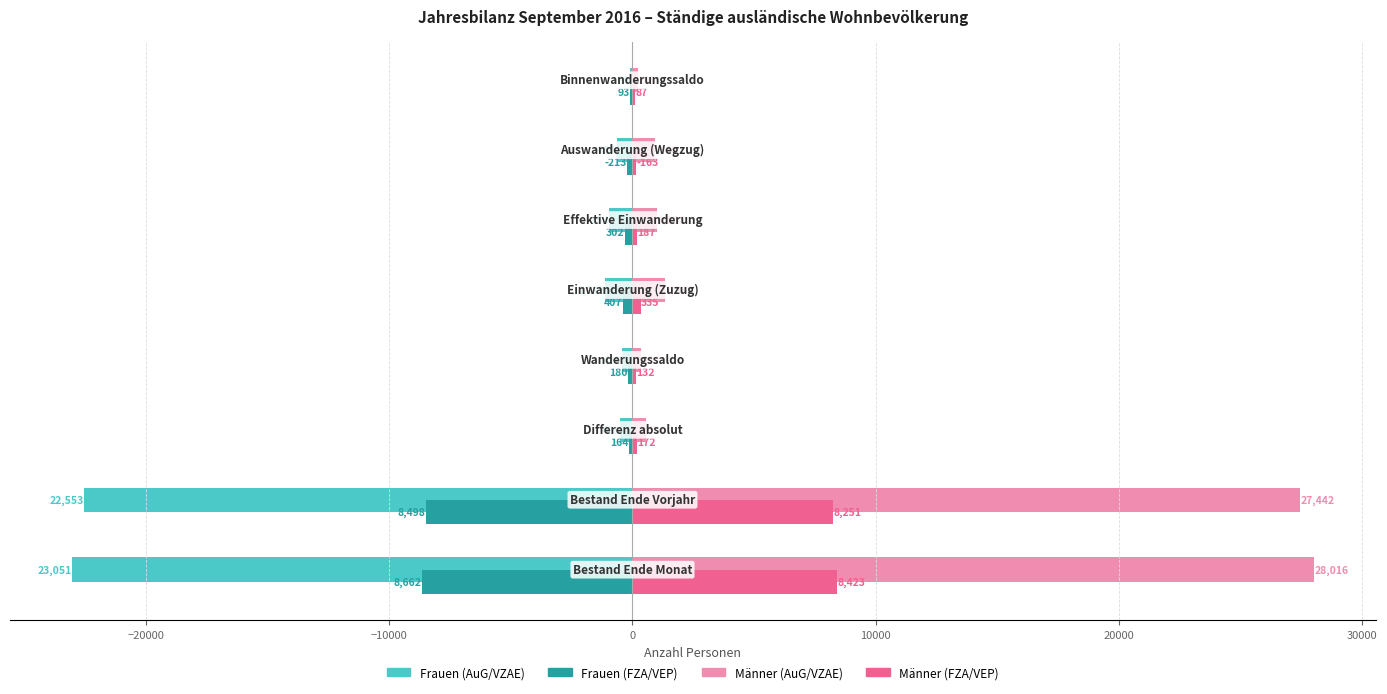

What is the maximum value for Männer (FZA/VEP)?

8423